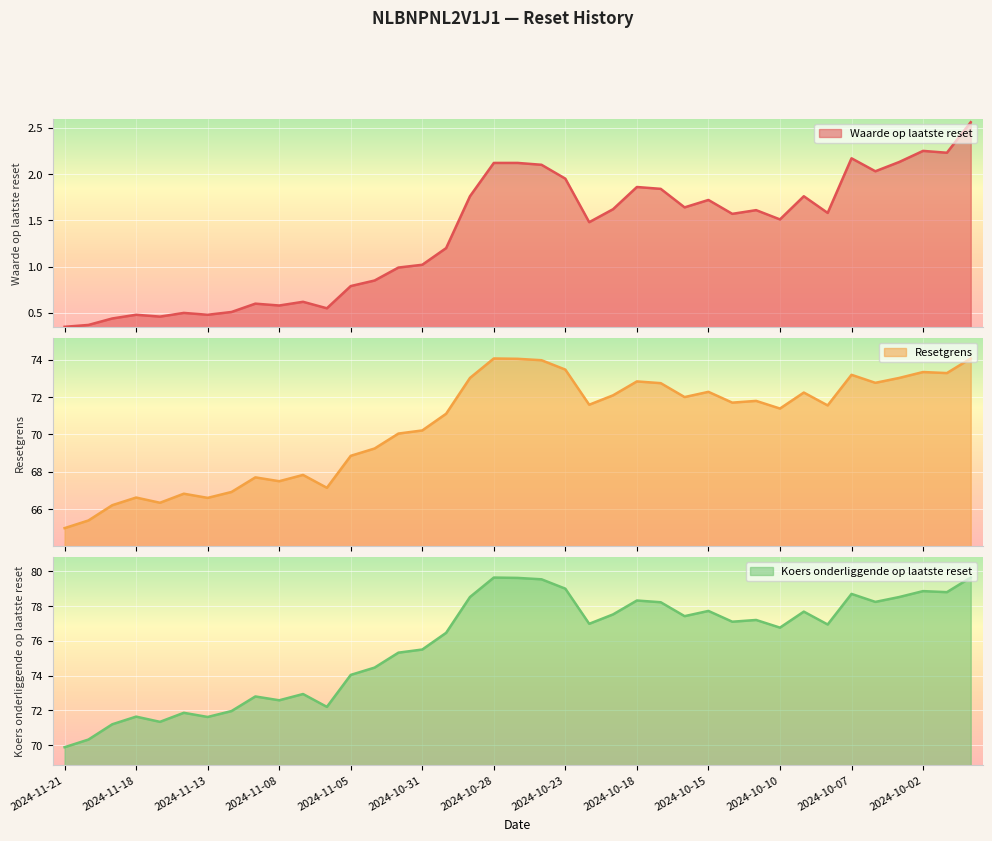

Read the Resetgrens value at 2024-11-01.

70.0